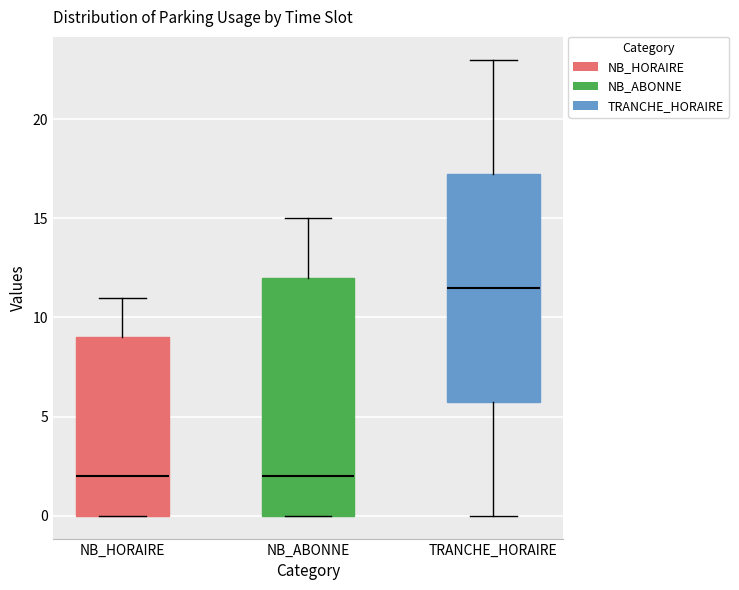

Where does the median line of the box for NB_ABONNE sit on the y-axis? The values are not printed on the chart, so give them approximately, as read against the axis.

2.0